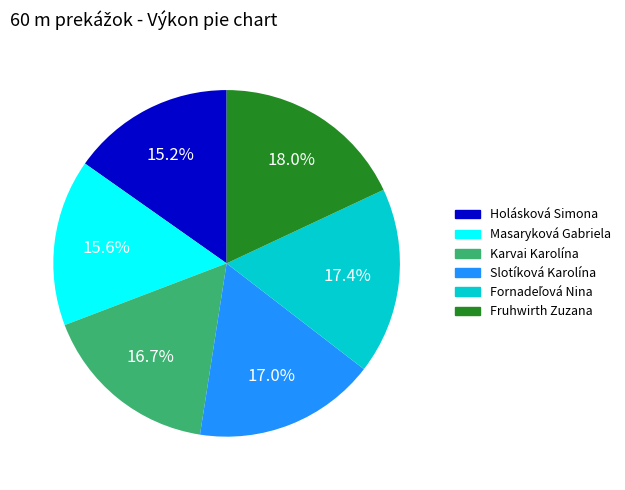

Approximately how many times larger is the value at Slotíková Karolína compared to Holásková Simona?

1.1